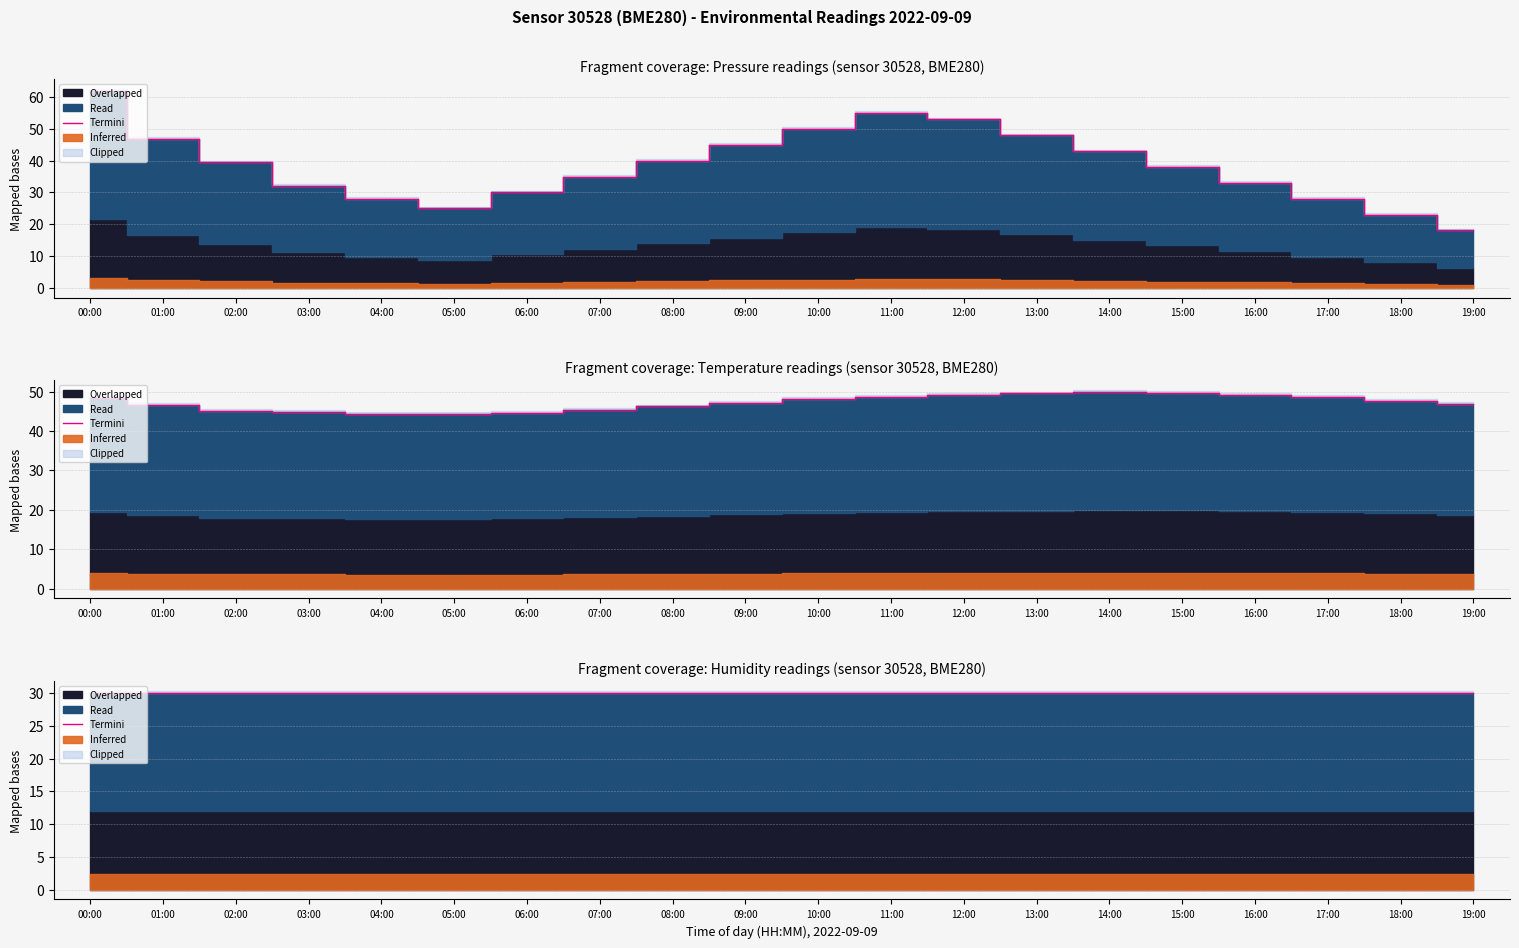

What position from the right is 03:00?

17